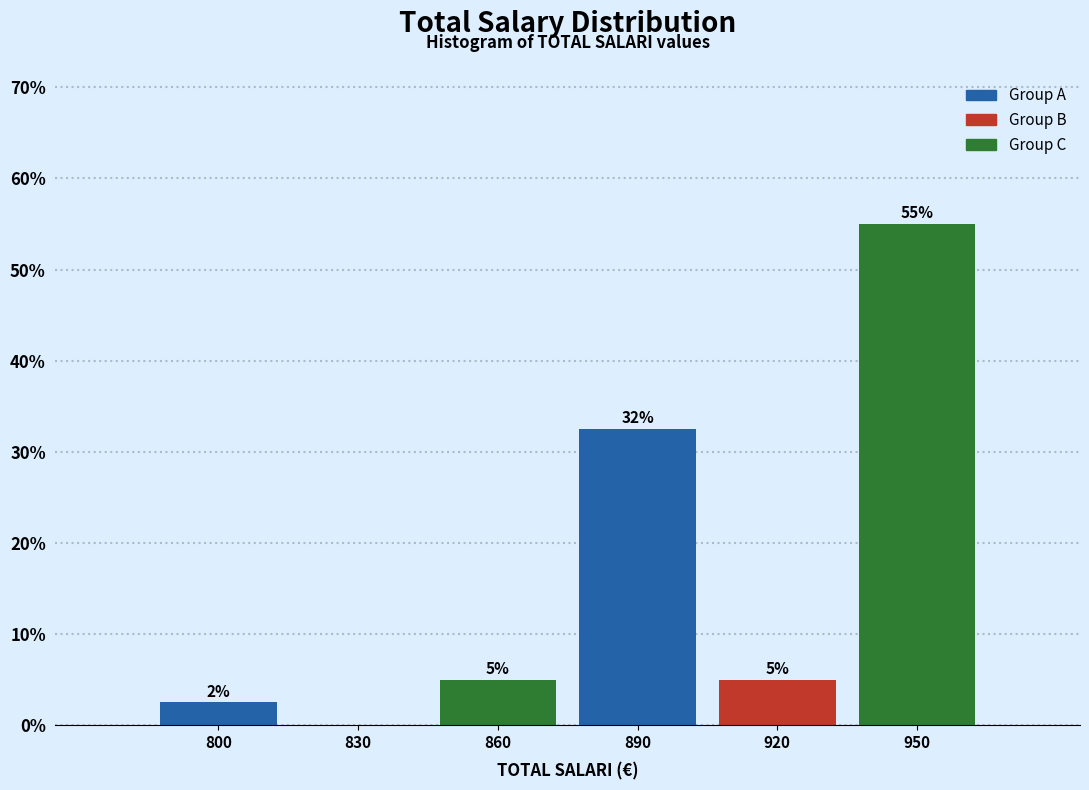

Which category has the highest value across all series?

950